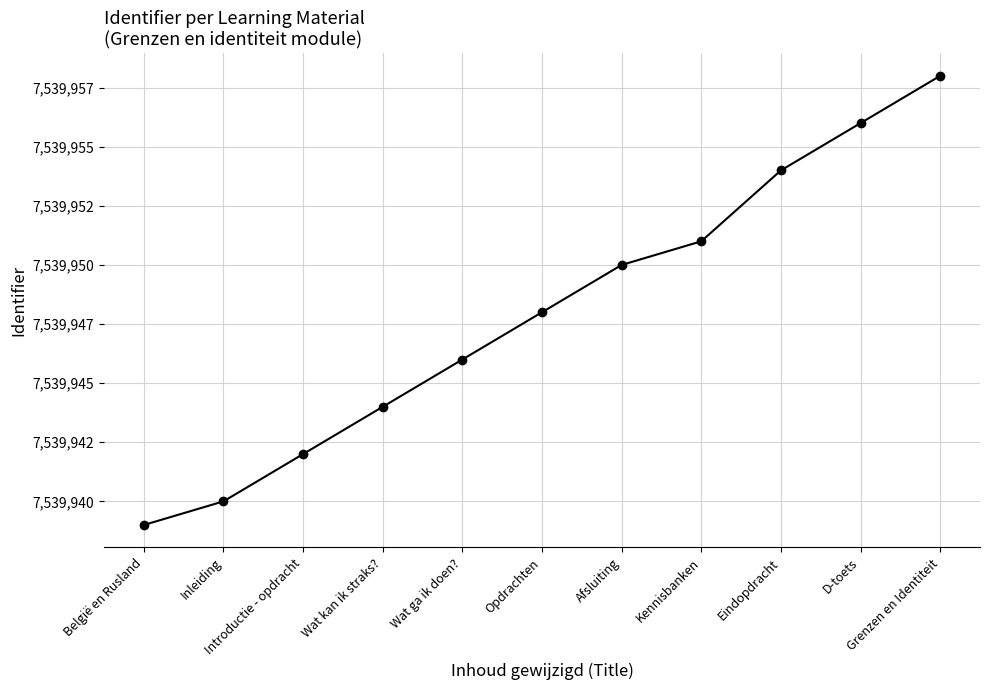

What is the minimum value shown in the chart?

7539939